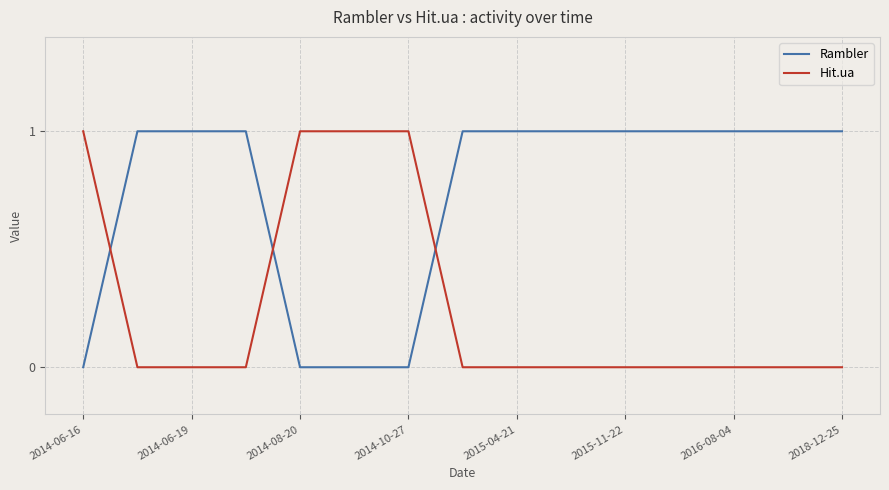

What is the difference between the maximum and second lowest values in the Rambler series?

1